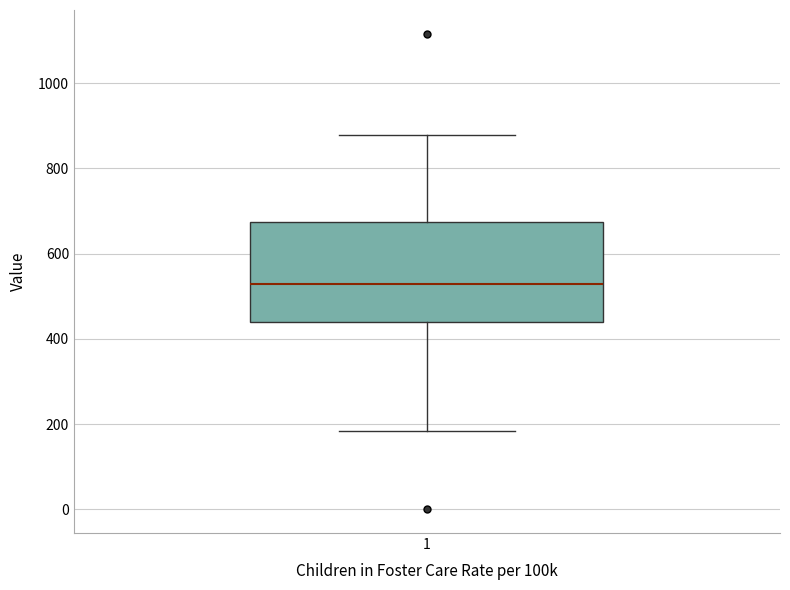

Transcribe this box plot: give where the median line is, the range the box spans, and where the two whiskers end, as read against the y-axis. The values are not printed on the chart, so give them approximately, as read against the axis.

median 520, box 440 to 680, whiskers 180 to 880